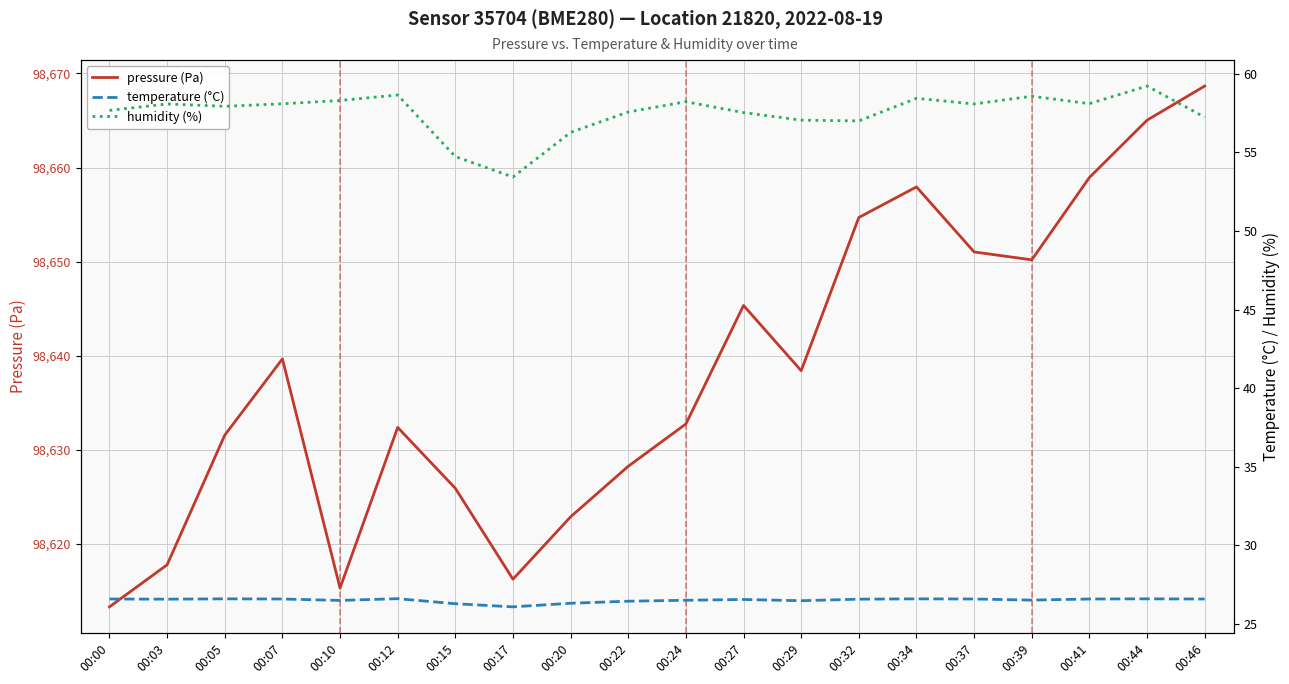

The value of humidity (%) at 00:05 is 26.1. True or false?

False